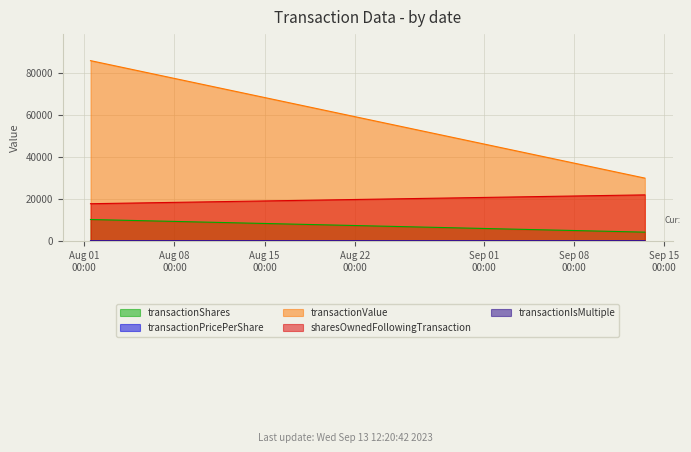

What is the label of the 2nd point from the right?

2023-08-01 11:52:53